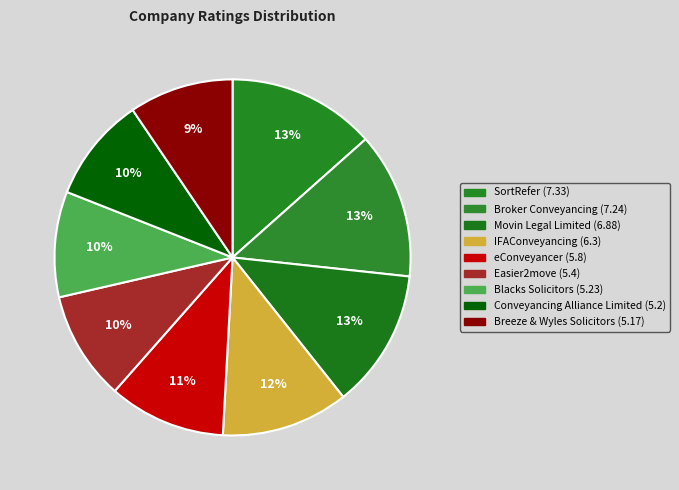

What is the change in value from Blacks Solicitors to Breeze & Wyles Solicitors?

-0.1